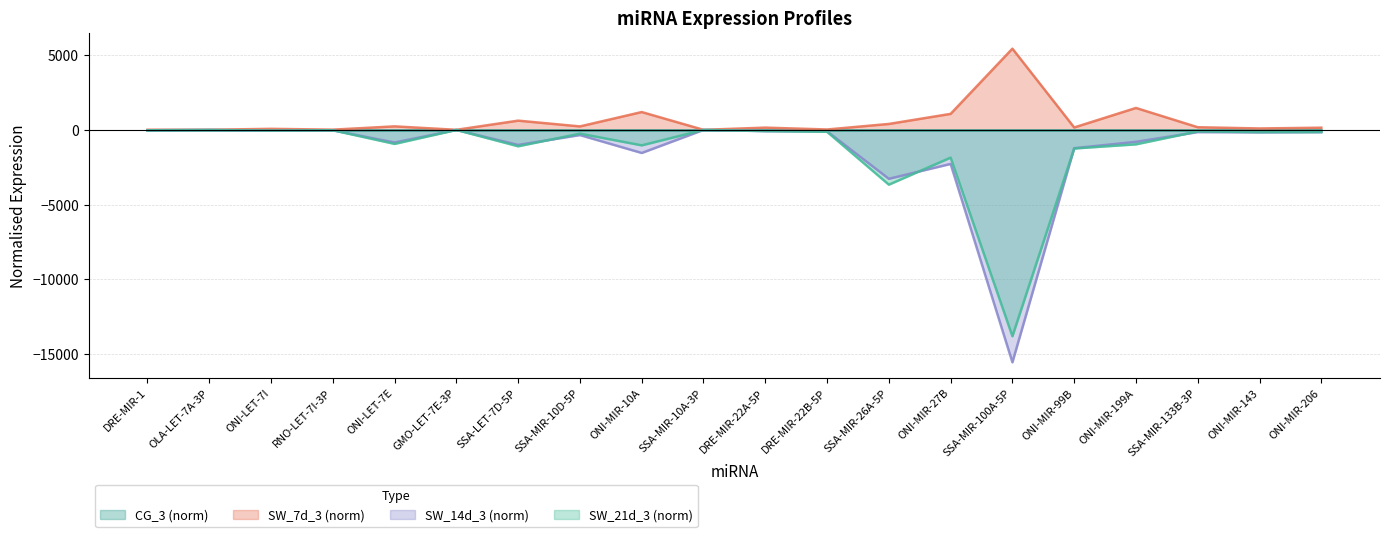

How many interior local peaks does the SW_14d_3 (norm) series have?

7